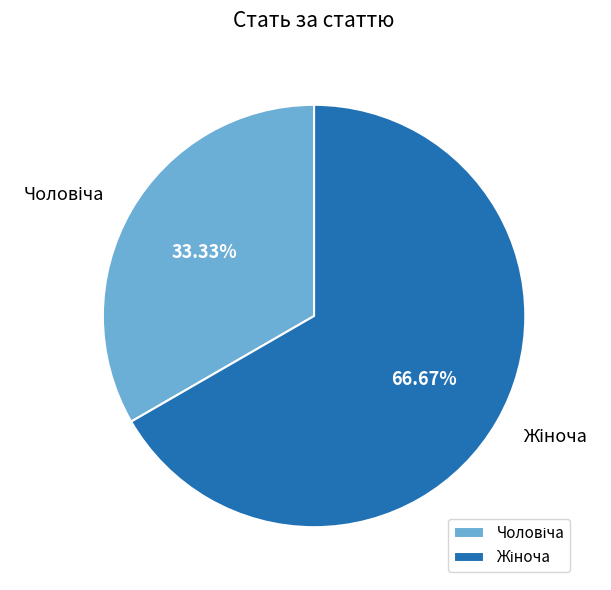

Is there any slice that represents more than half of the pie?

Yes